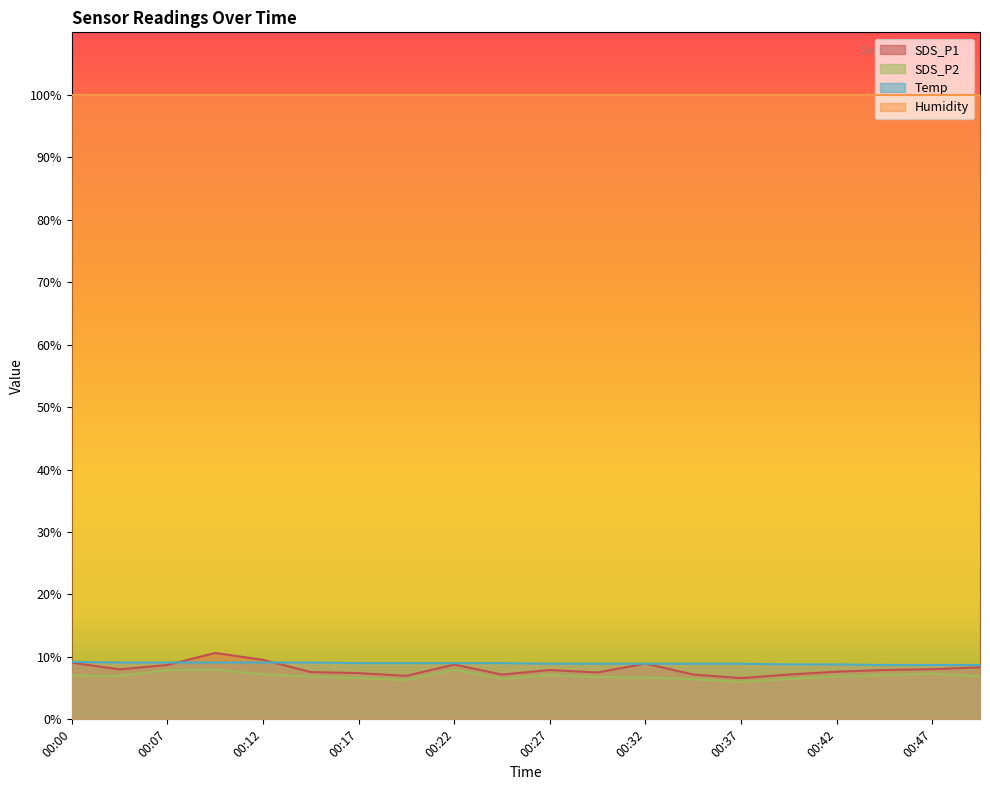

At how many categories does at least one series exceed 9?

20